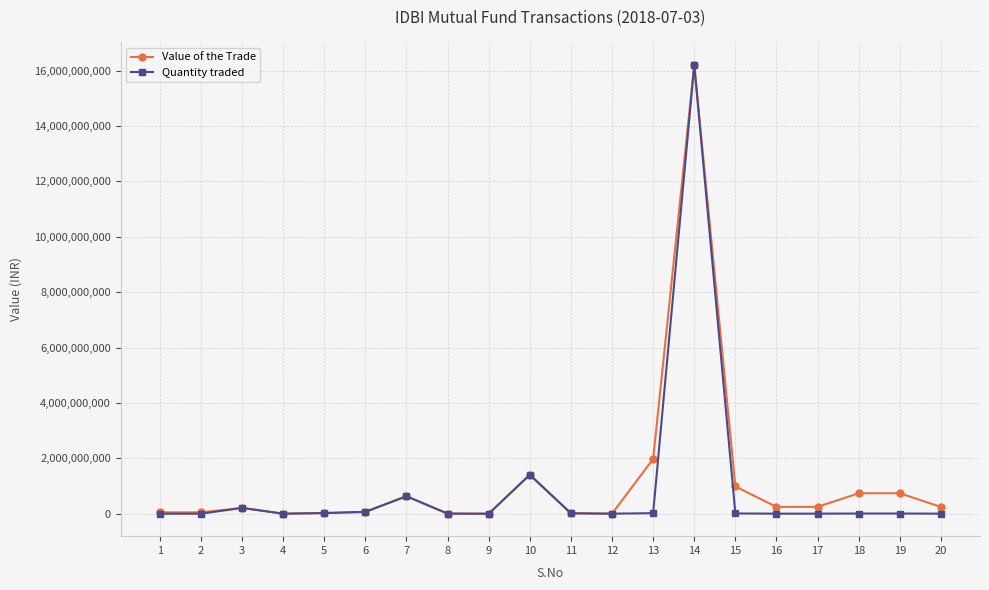

What is the approximate value of Quantity traded at 10, to the nearest 10?

1406658180